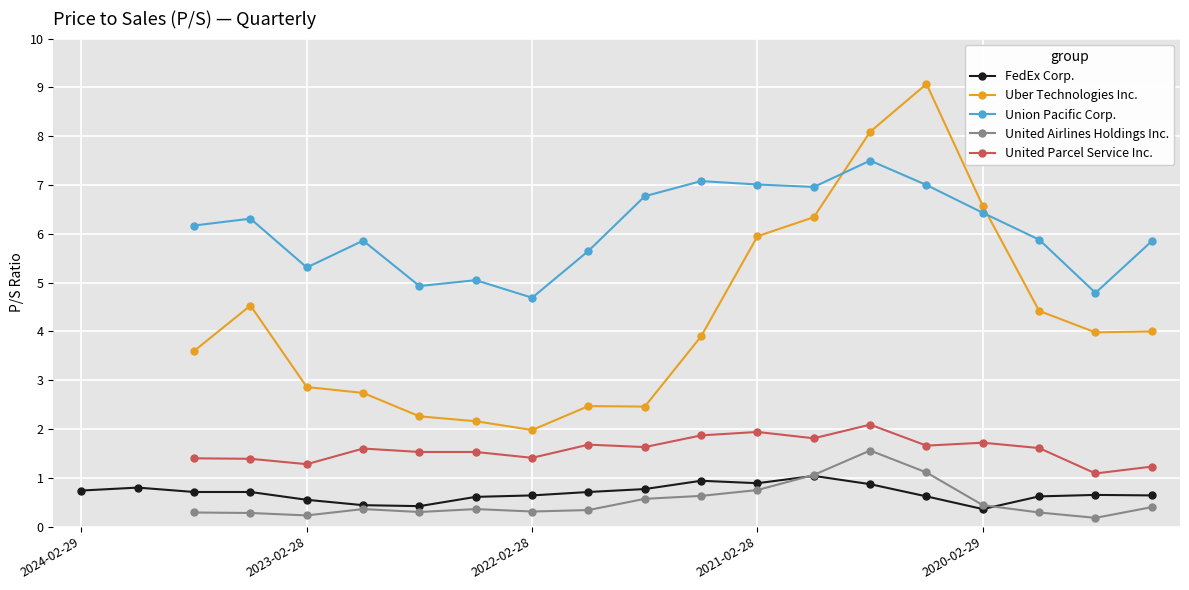

At 19, list the series in order from smallest to largest.

United Airlines Holdings Inc., FedEx Corp., United Parcel Service Inc., Uber Technologies Inc., Union Pacific Corp.